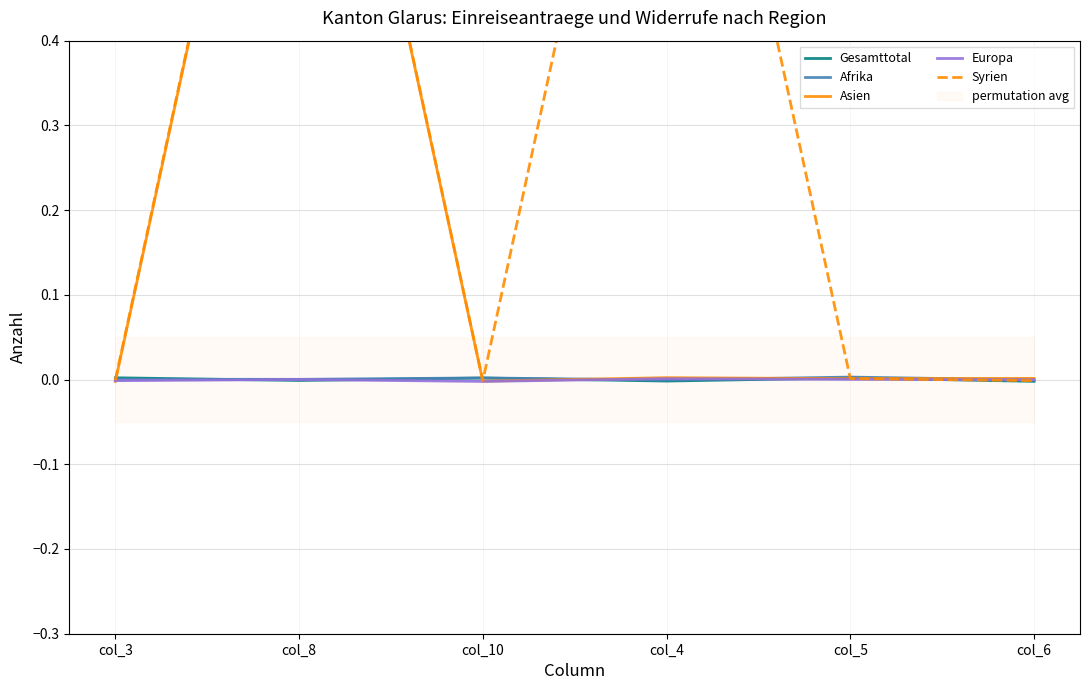

True or false: Europa and Afrika intersect in this chart.

True